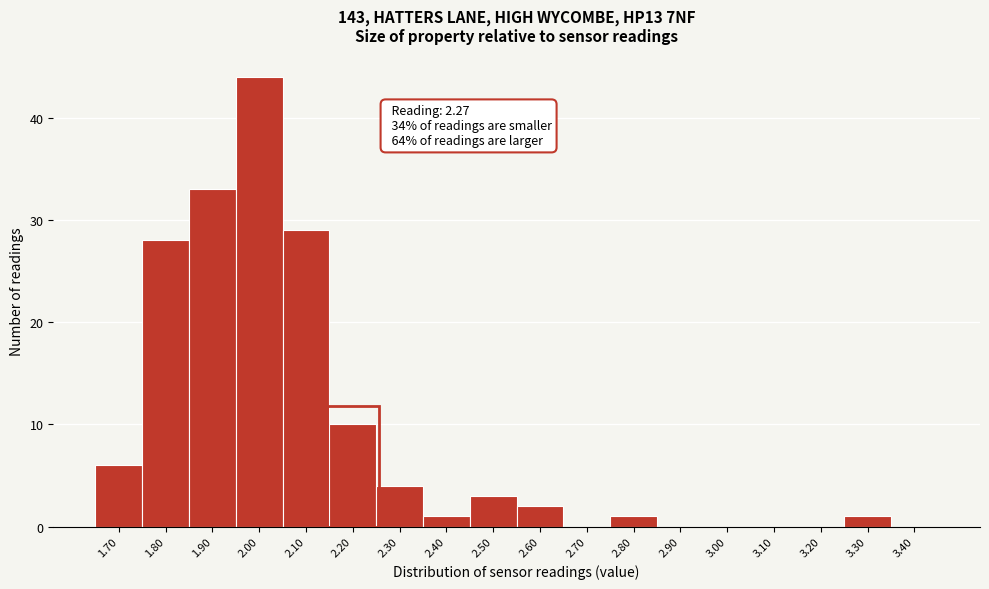

Reading right to left, transcribe all the data shown in this chart.

3.40=0	3.30=1	3.20=0	3.10=0	3.00=0	2.90=0	2.80=1	2.70=0	2.60=2	2.50=3	2.40=1	2.30=4	2.20=10	2.10=29	2.00=44	1.90=33	1.80=28	1.70=6